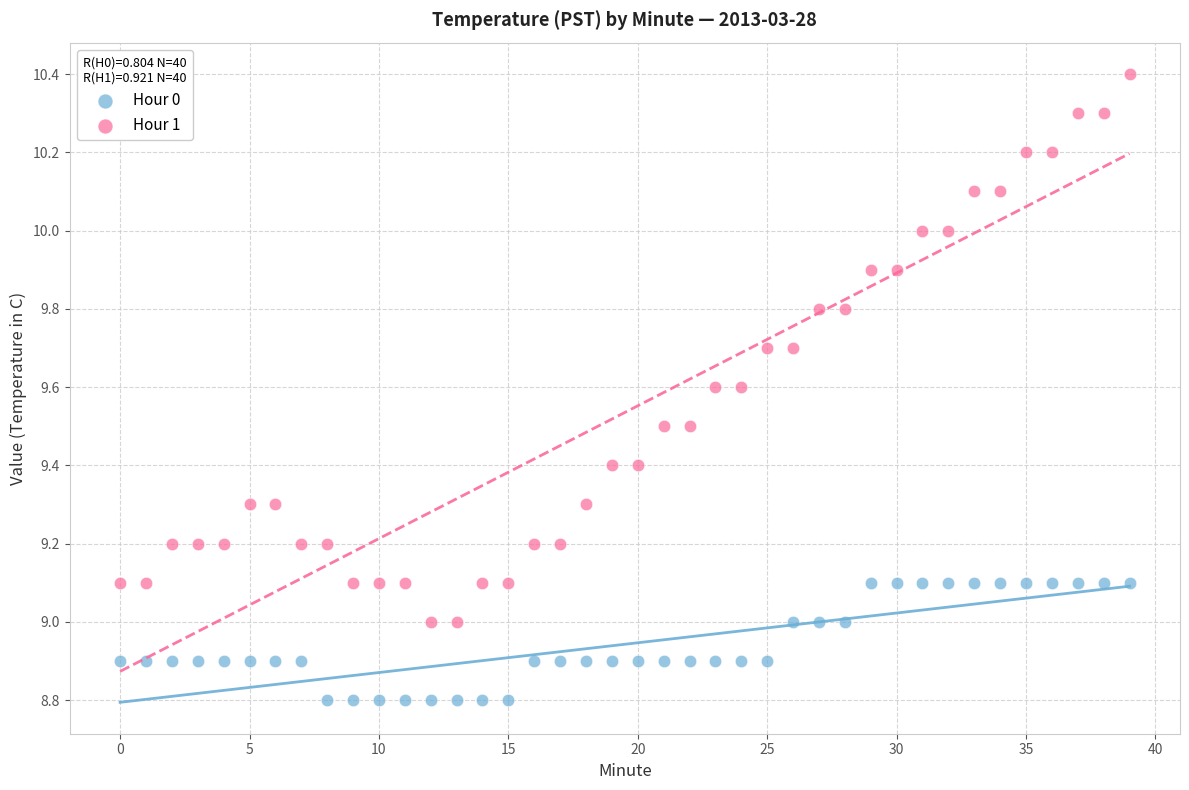

Across all data points, what is the range of Y values (max minus min)?

1.6